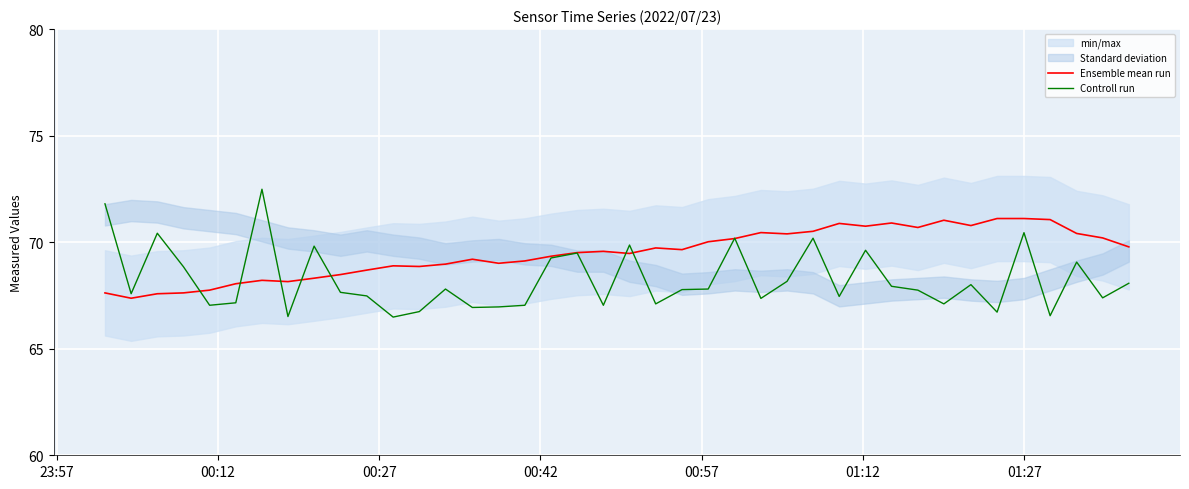

What is the minimum value for Ensemble mean run?

67.4